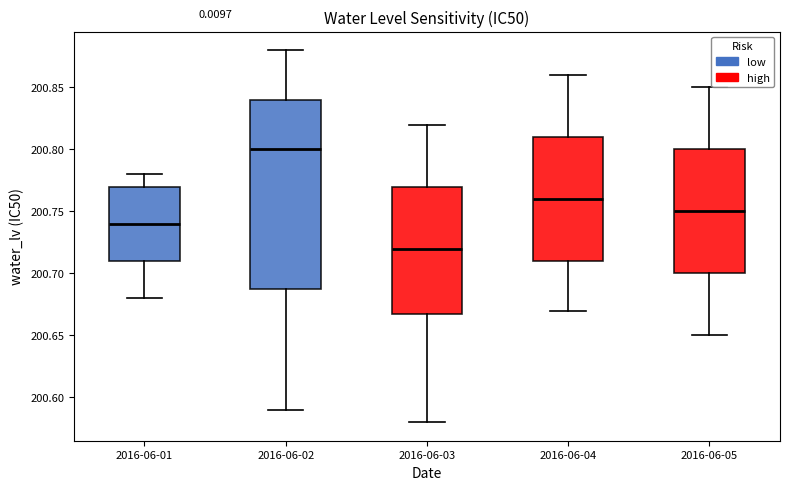

Reading left to right, read every box against the y-axis: the position of its median line, the range the box covers, and the ends of its whiskers. The values are not printed on the chart, so give them approximately, as read against the axis.

2016-06-01: median 200.74, box 200.71 to 200.77, whiskers 200.68 to 200.78
2016-06-02: median 200.80, box 200.69 to 200.84, whiskers 200.59 to 200.88
2016-06-03: median 200.72, box 200.67 to 200.77, whiskers 200.58 to 200.82
2016-06-04: median 200.76, box 200.71 to 200.81, whiskers 200.67 to 200.86
2016-06-05: median 200.75, box 200.70 to 200.80, whiskers 200.65 to 200.85